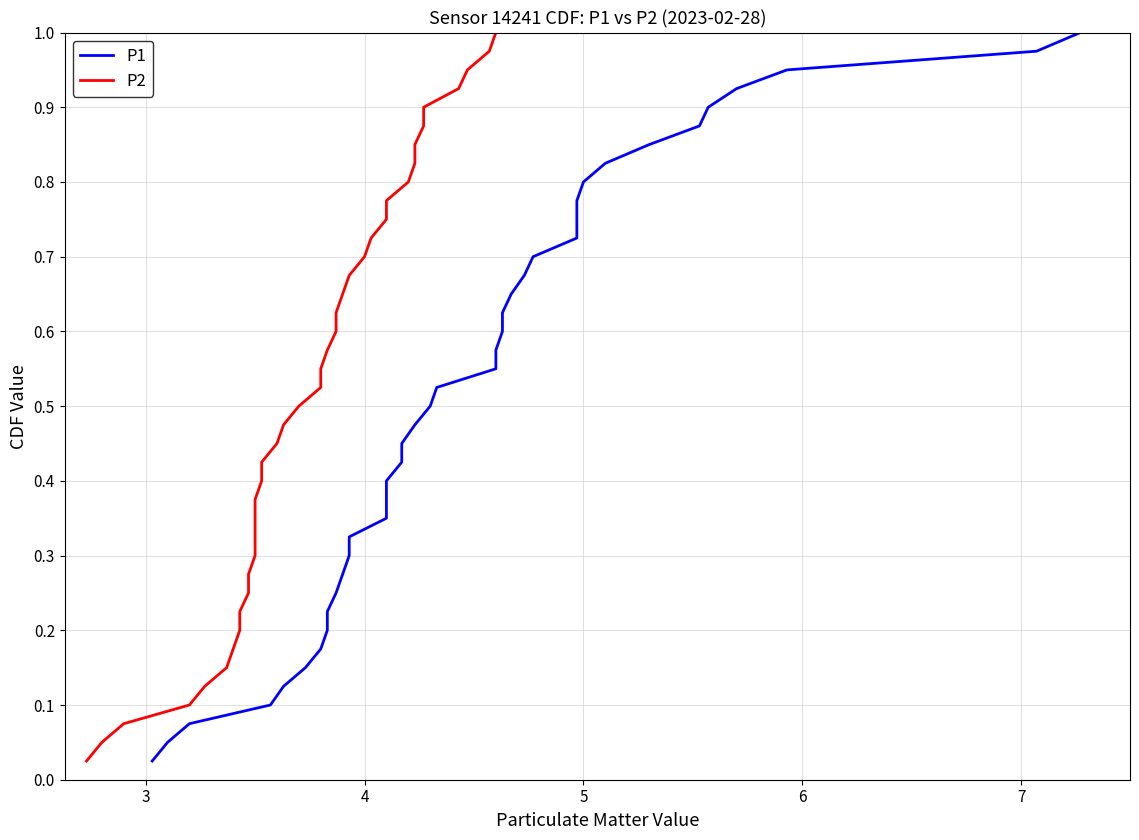

What is the value of the P2 point at the 39th from the left?

1.0